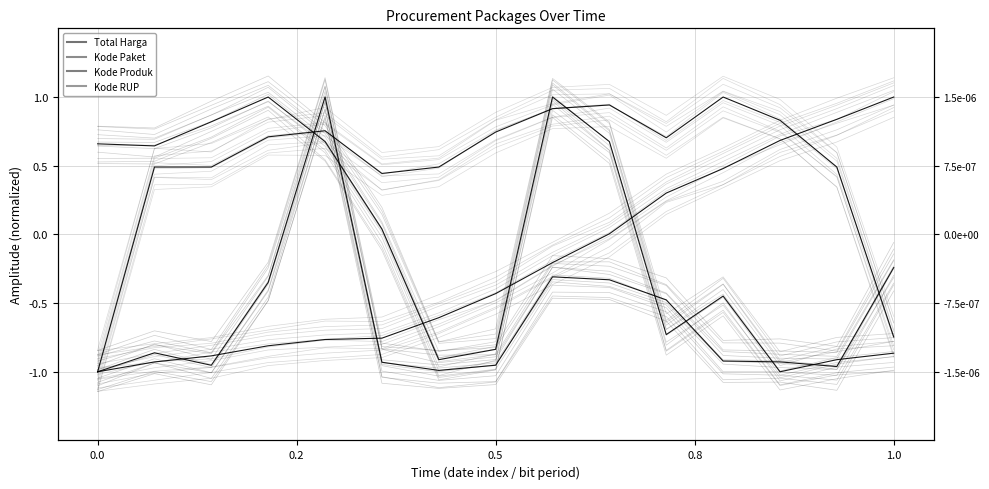

What are all the series names shown in the legend?

Total Harga, Kode Paket, Kode Produk, Kode RUP